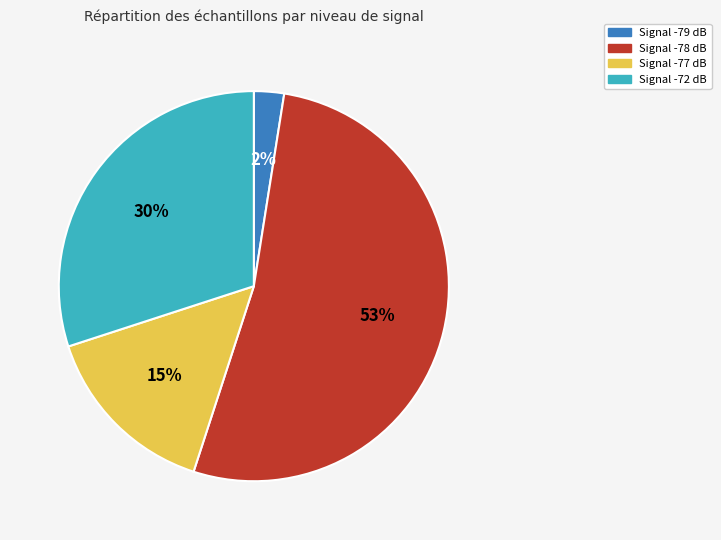

Is there any slice that represents more than half of the pie?

Yes